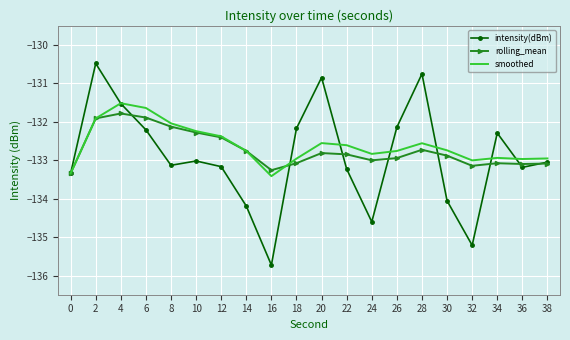

Which series changed the most between 26 and 36?

intensity(dBm)